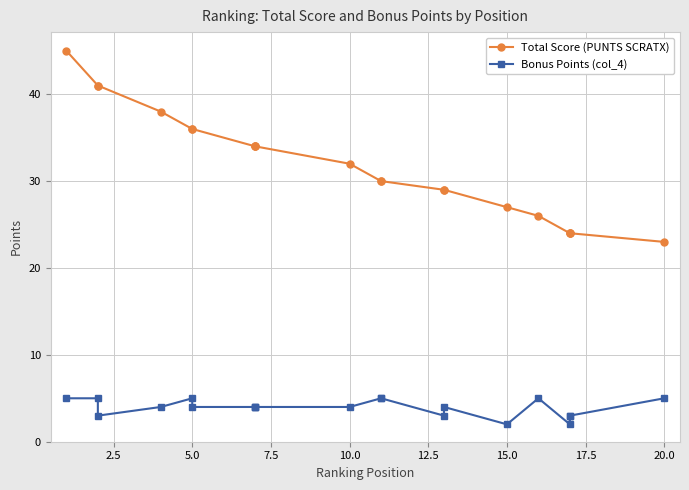

True or false: Bonus Points (col_4) and Total Score (PUNTS SCRATX) intersect in this chart.

False